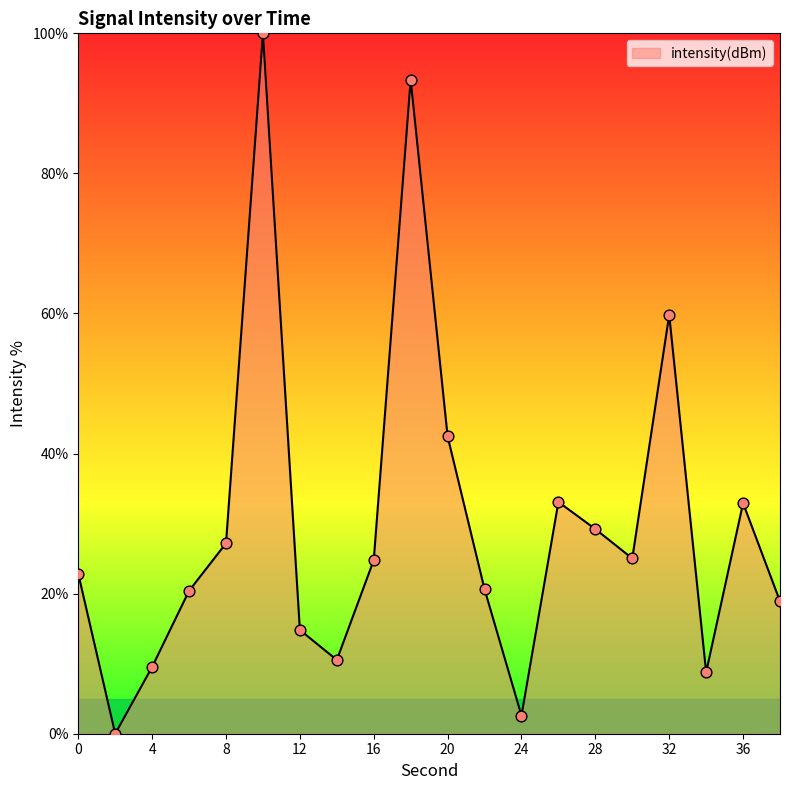

What is the difference between the maximum and minimum values?

100.0